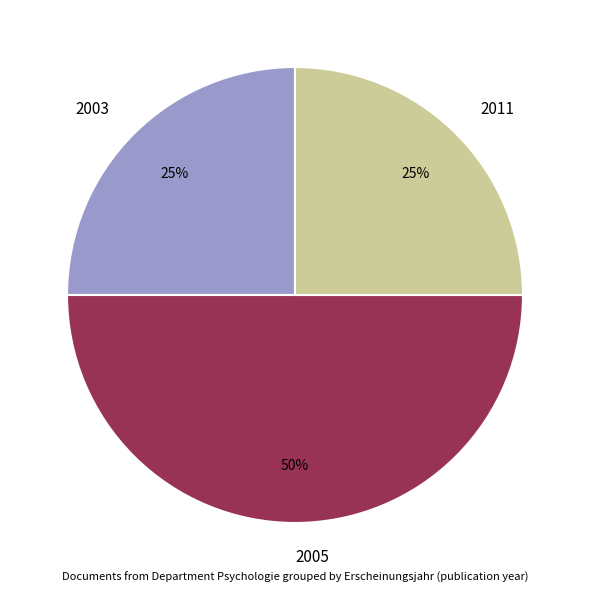

To the nearest percent, what is the average slice percentage?

33%